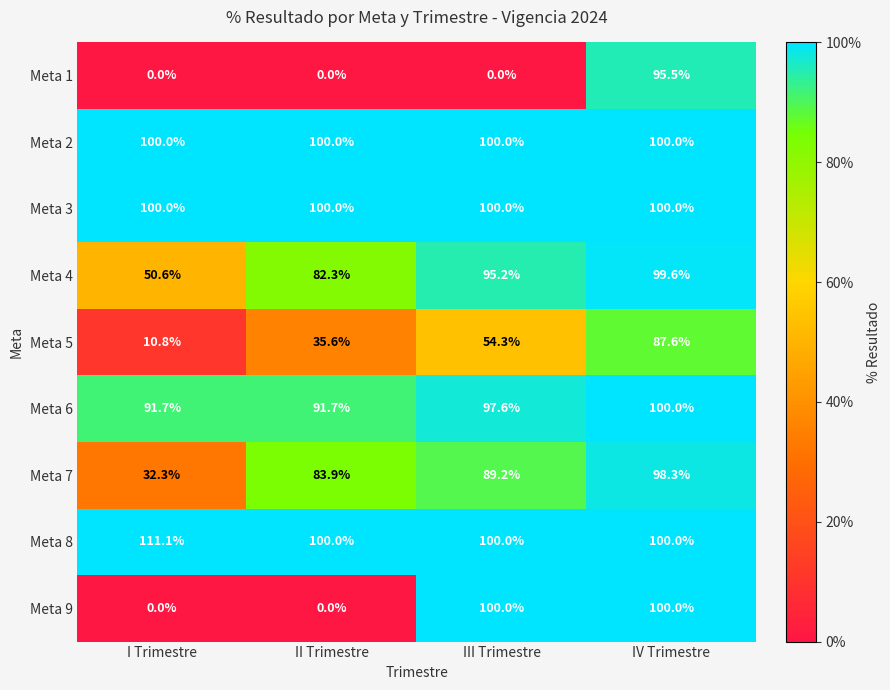

Which series changed the most between II Trimestre and IV Trimestre?

Meta 9